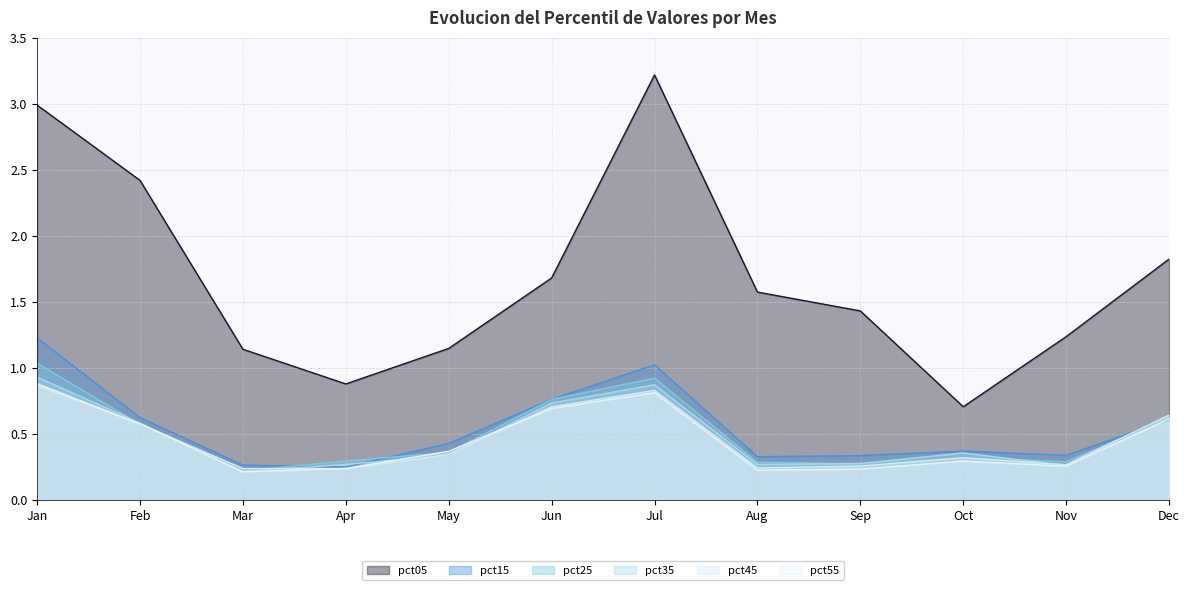

How many lines are shown in the chart?

6